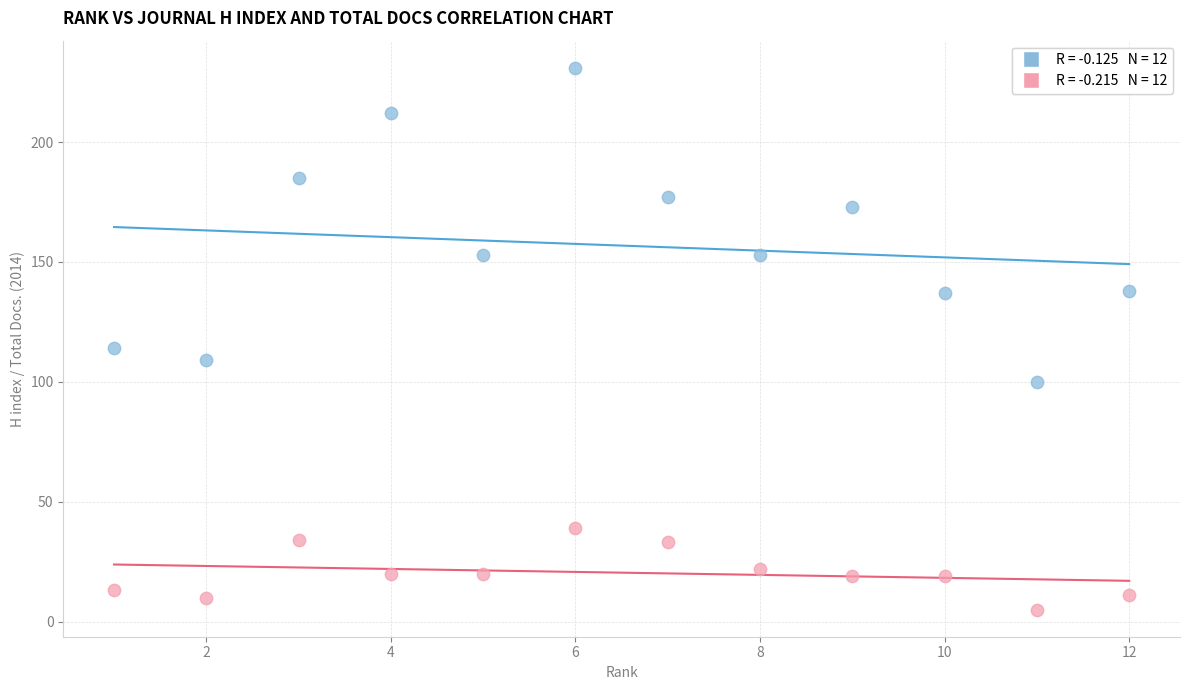

Across all data points, what is the range of X values (max minus min)?

11